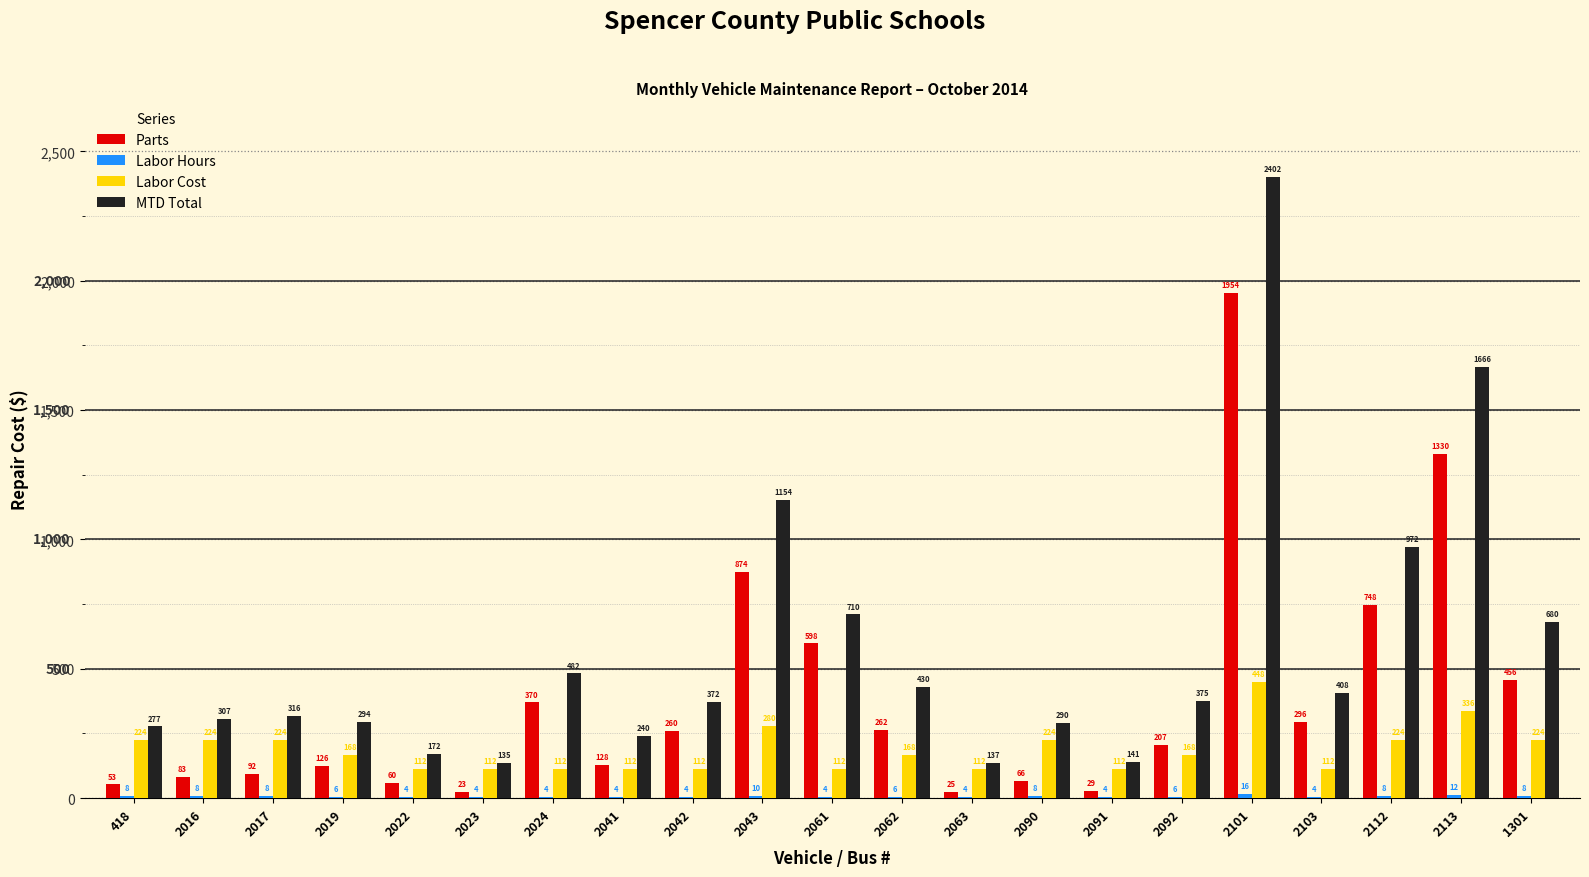

What is the sum of all Labor Cost values?

3920